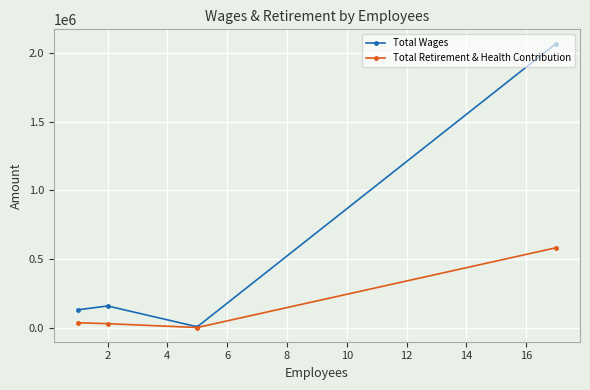

How many lines are shown in the chart?

2